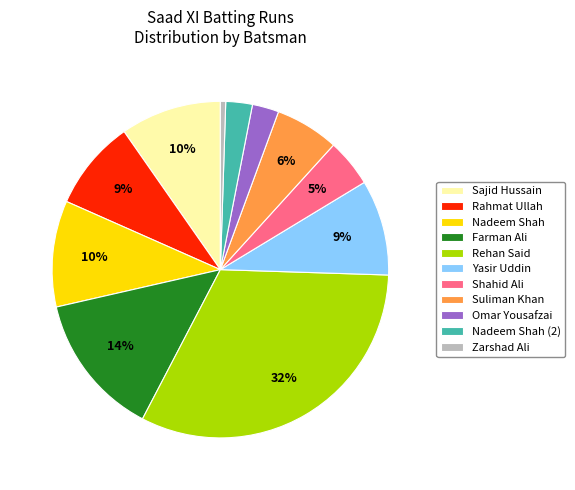

Which category has the biggest portion of the pie?

Rehan Said